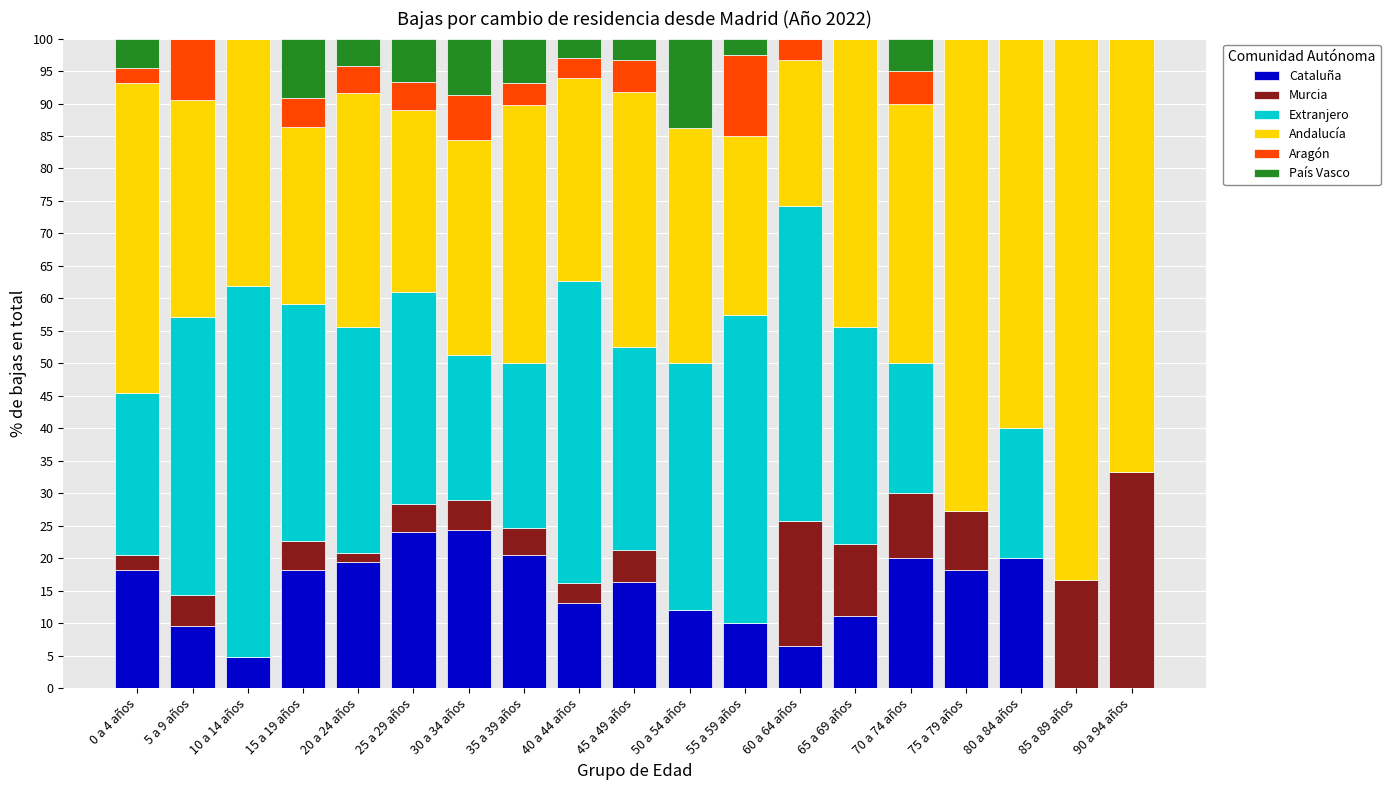

What is the highest value of the Cataluña series?

24.3